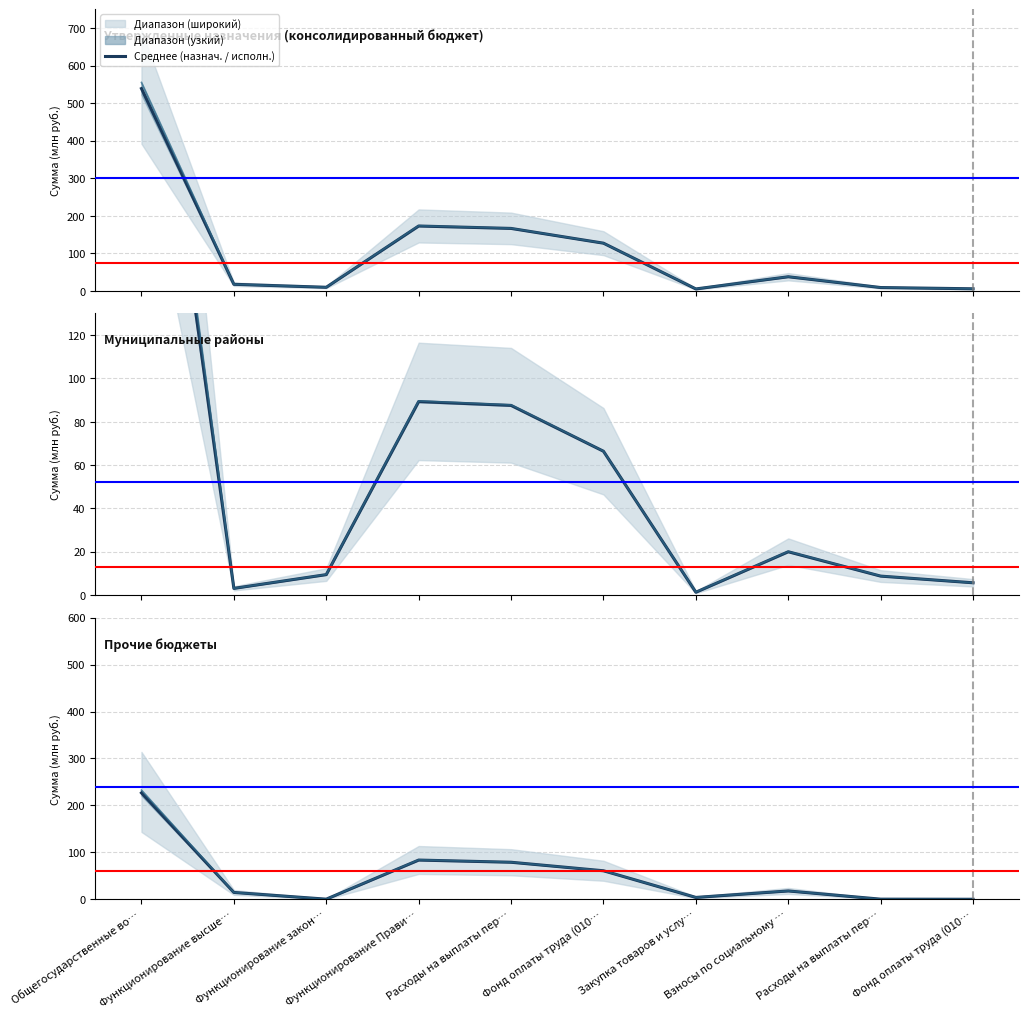

At which label does Бюджеты муниципальных районов (исполнено) reach its minimum?

Закупка товаров и услу…